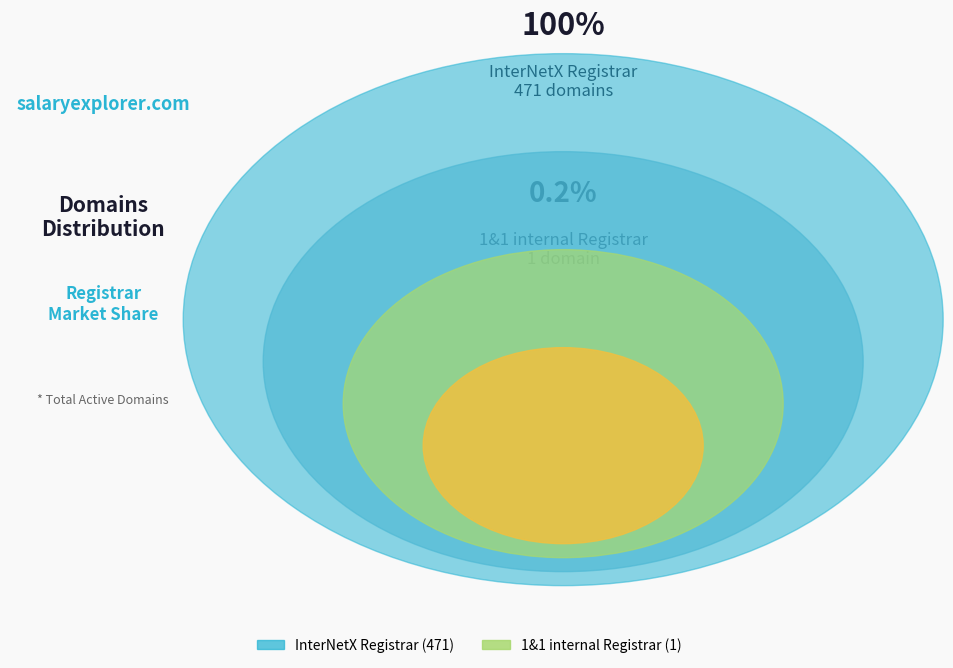

Which has a higher value, InterNetX Registrar or 1&1 internal Registrar?

InterNetX Registrar